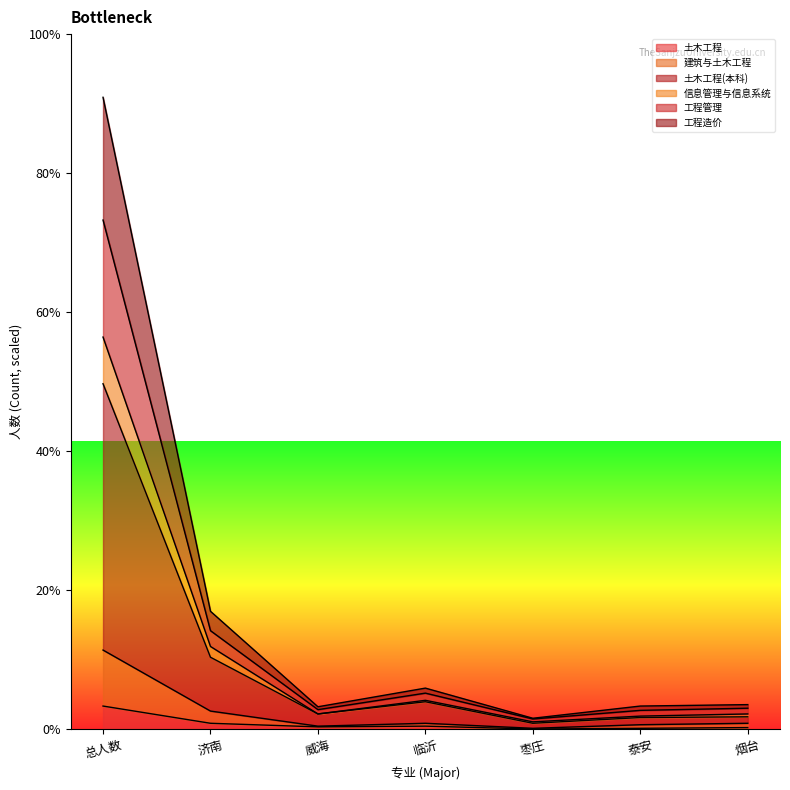

Between 枣庄 and 烟台, which series saw the biggest shift?

工程管理